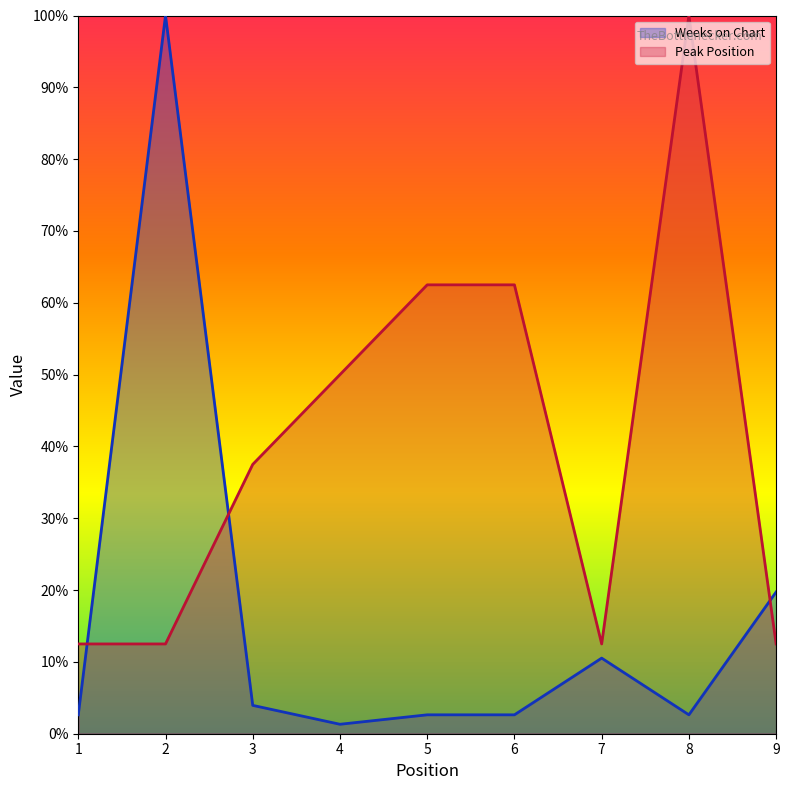

Rank the series at 5 from lowest to highest value.

Weeks on Chart, Peak Position